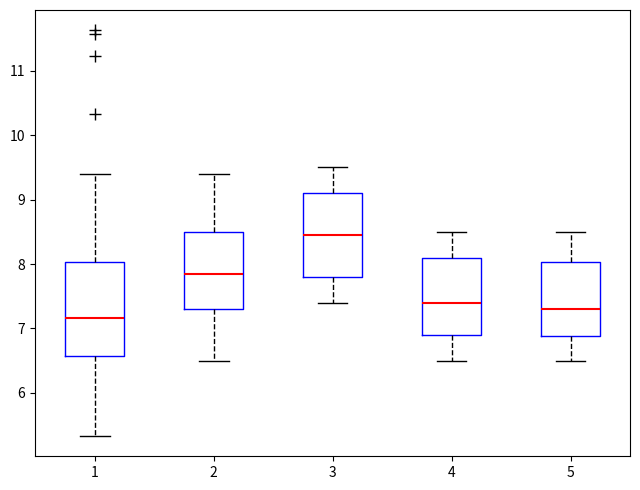

Reading left to right, transcribe this box plot: for each box, give where its median line is, the range the box spans, and where its two whiskers end, as read against the y-axis. The values are not printed on the chart, so give them approximately, as read against the axis.

1: median 7.2, box 6.6 to 8.0, whiskers 5.3 to 9.4
2: median 7.9, box 7.3 to 8.5, whiskers 6.5 to 9.4
3: median 8.5, box 7.8 to 9.1, whiskers 7.4 to 9.5
4: median 7.4, box 6.9 to 8.1, whiskers 6.5 to 8.5
5: median 7.3, box 6.9 to 8.0, whiskers 6.5 to 8.5